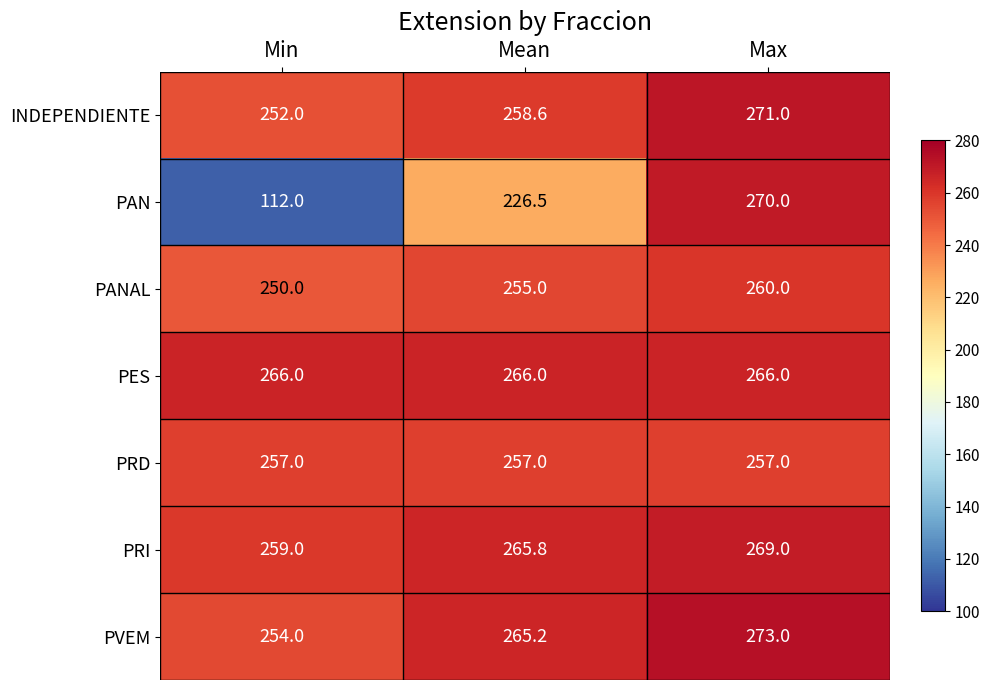

Where does the PVEM series first go above 265?

Mean